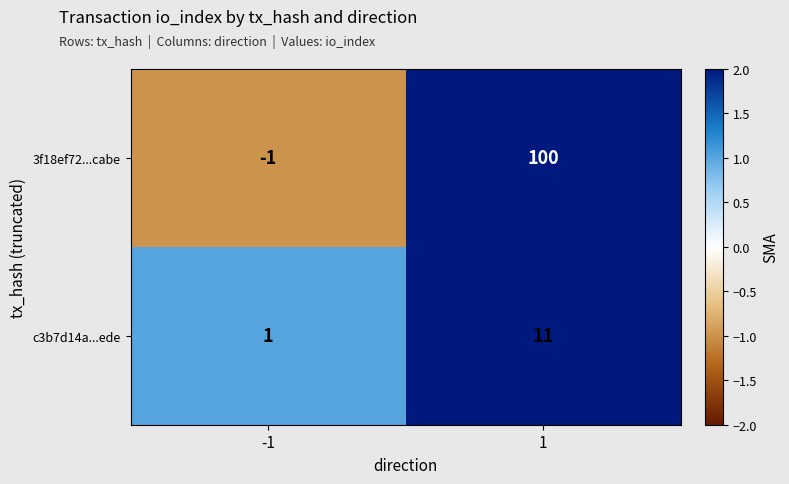

Reading left to right, transcribe all the data shown in this chart.

3f18ef72...cabe: -1=-1	1=100
c3b7d14a...ede: -1=1	1=11